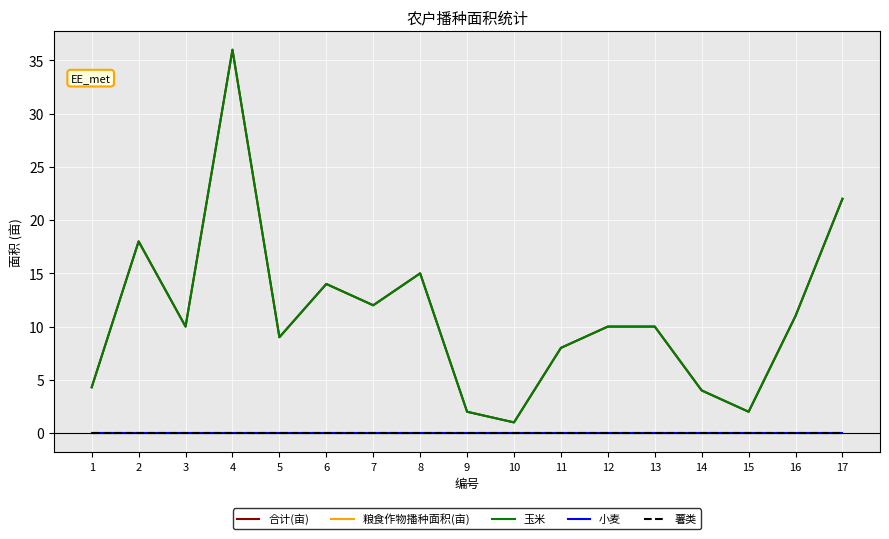

The 玉米 series shows 24.8 at 6. True or false?

False